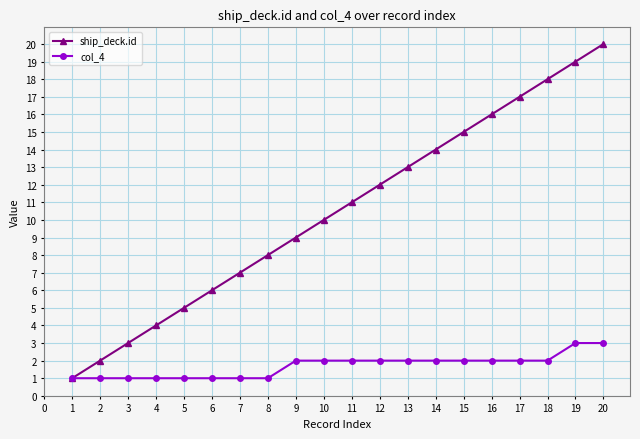

Reading left to right, what are all the values shown in this chart?

ship_deck.id: 1	2	3	4	5	6	7	8	9	10	11	12	13	14	15	16	17	18	19	20
col_4: 1	1	1	1	1	1	1	1	2	2	2	2	2	2	2	2	2	2	3	3